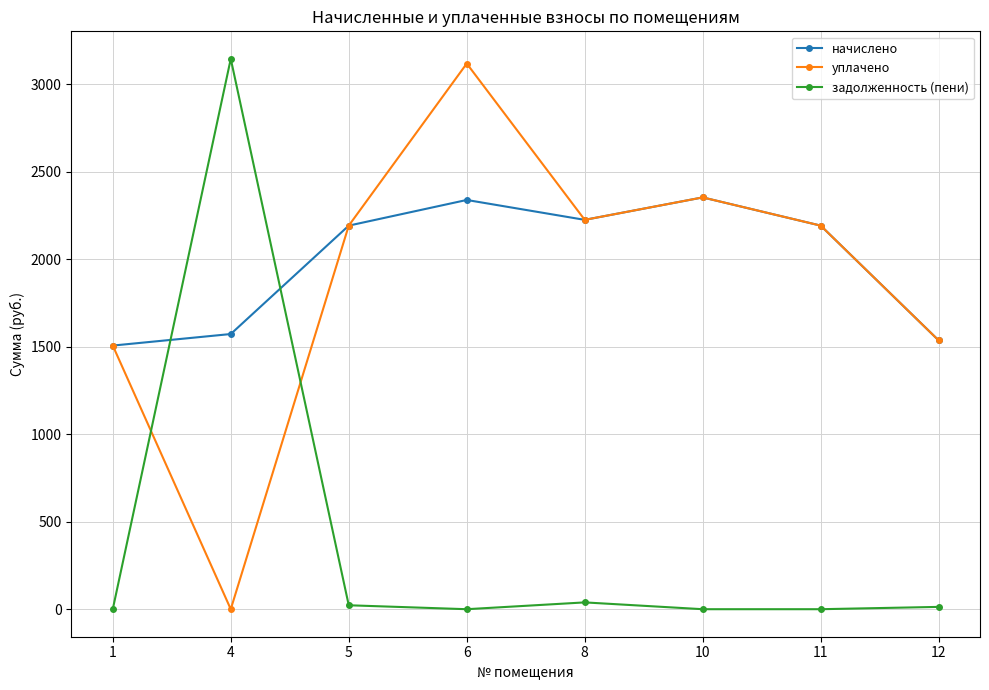

What is the average value of the начислено series?

1989.7